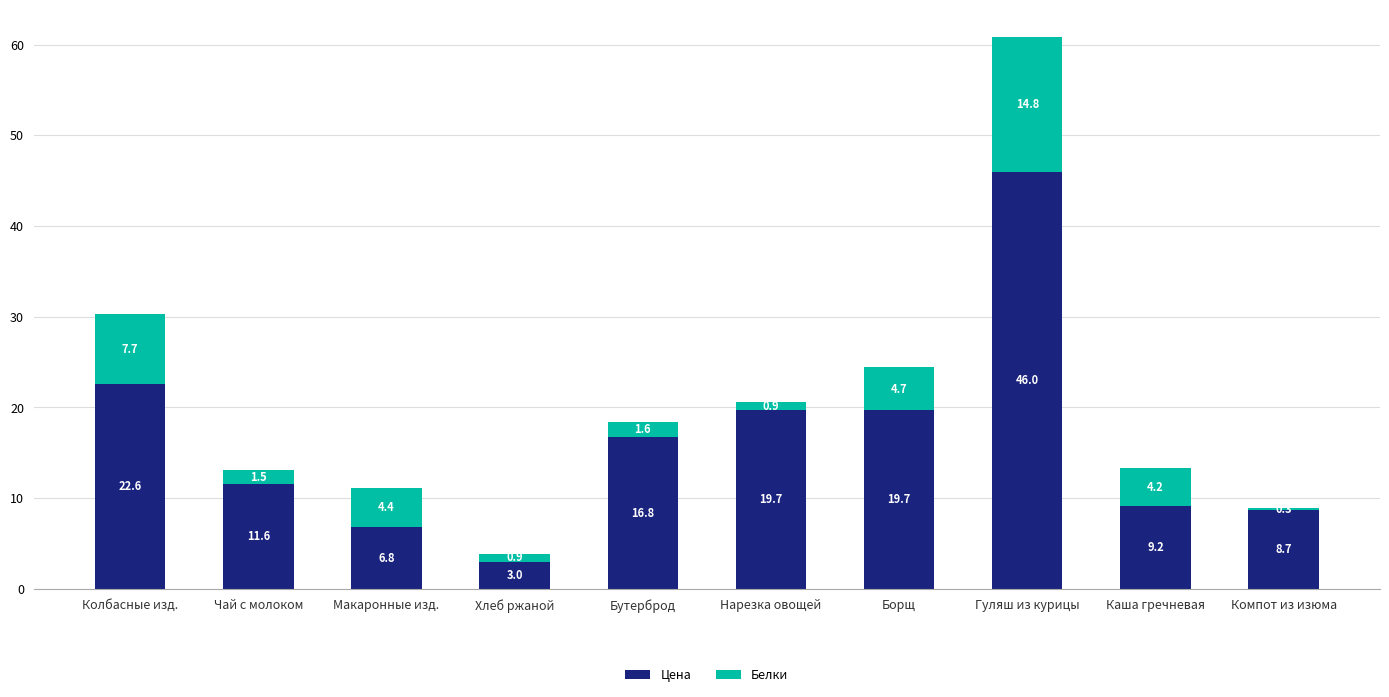

At which category is the sum across all series the highest?

Гуляш из курицы